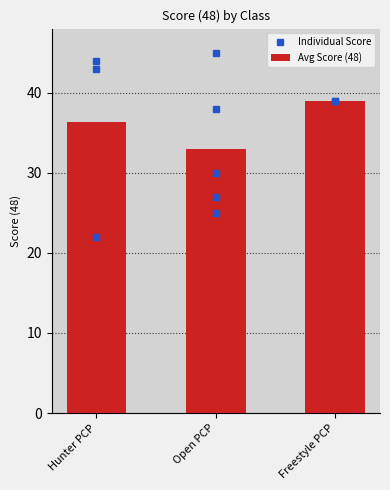

What is the label of the 3rd bar from the left?

Freestyle PCP